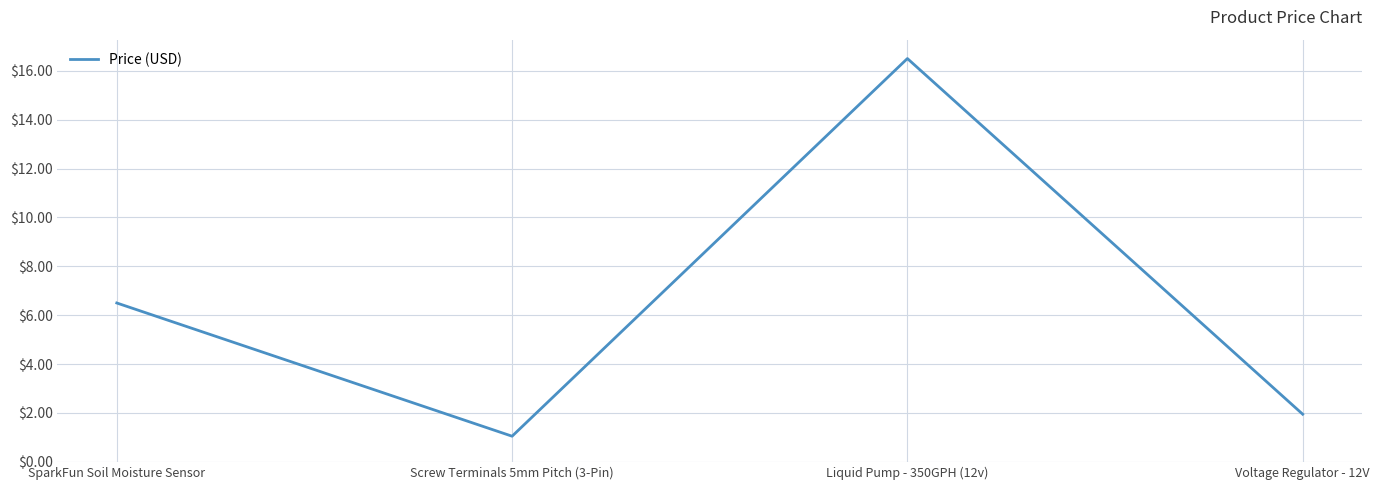

True or false: the data shows 2.7 at Voltage Regulator - 12V.

False